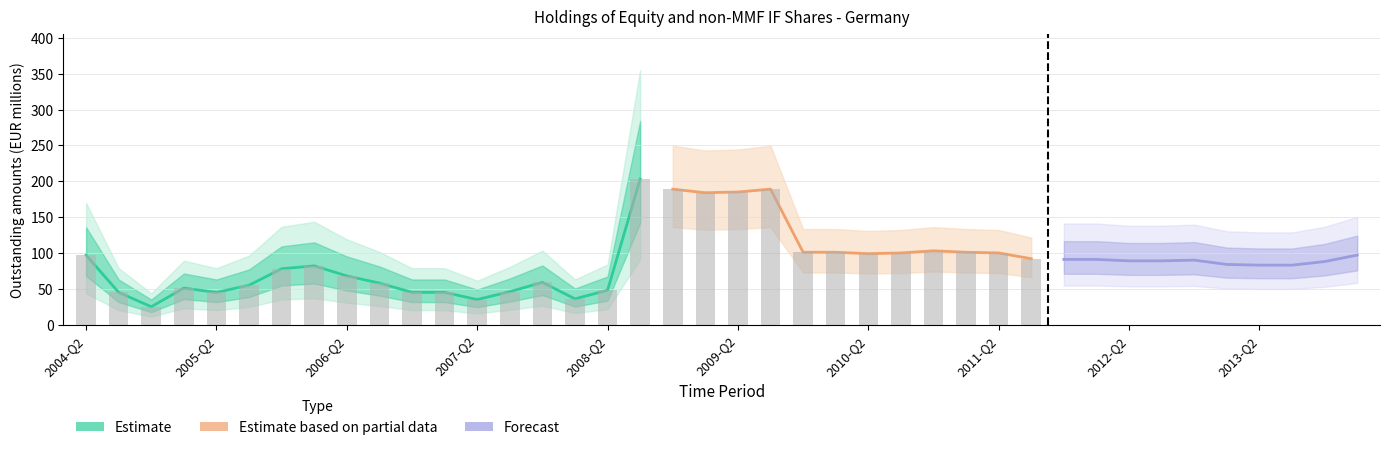

The value at 2007-Q2 is 35. True or false?

True